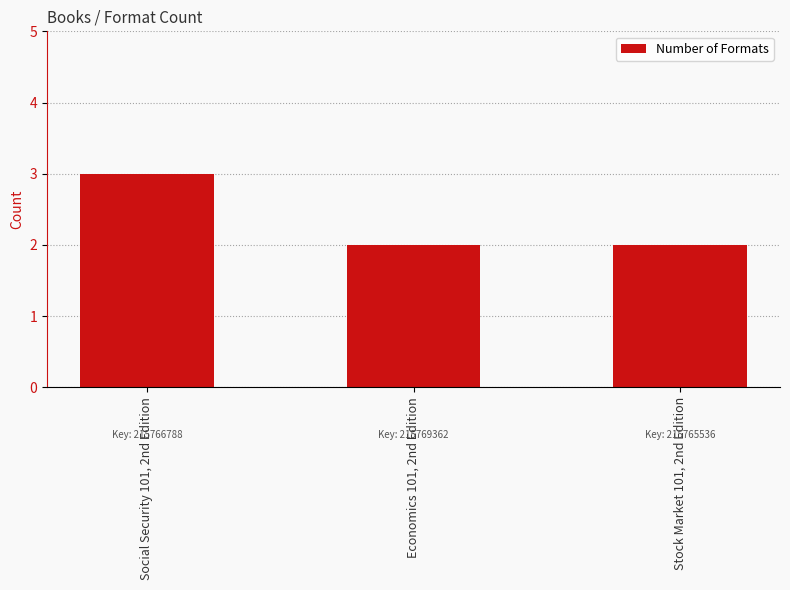

What is the label of the 2nd bar from the right?

Economics 101, 2nd Edition